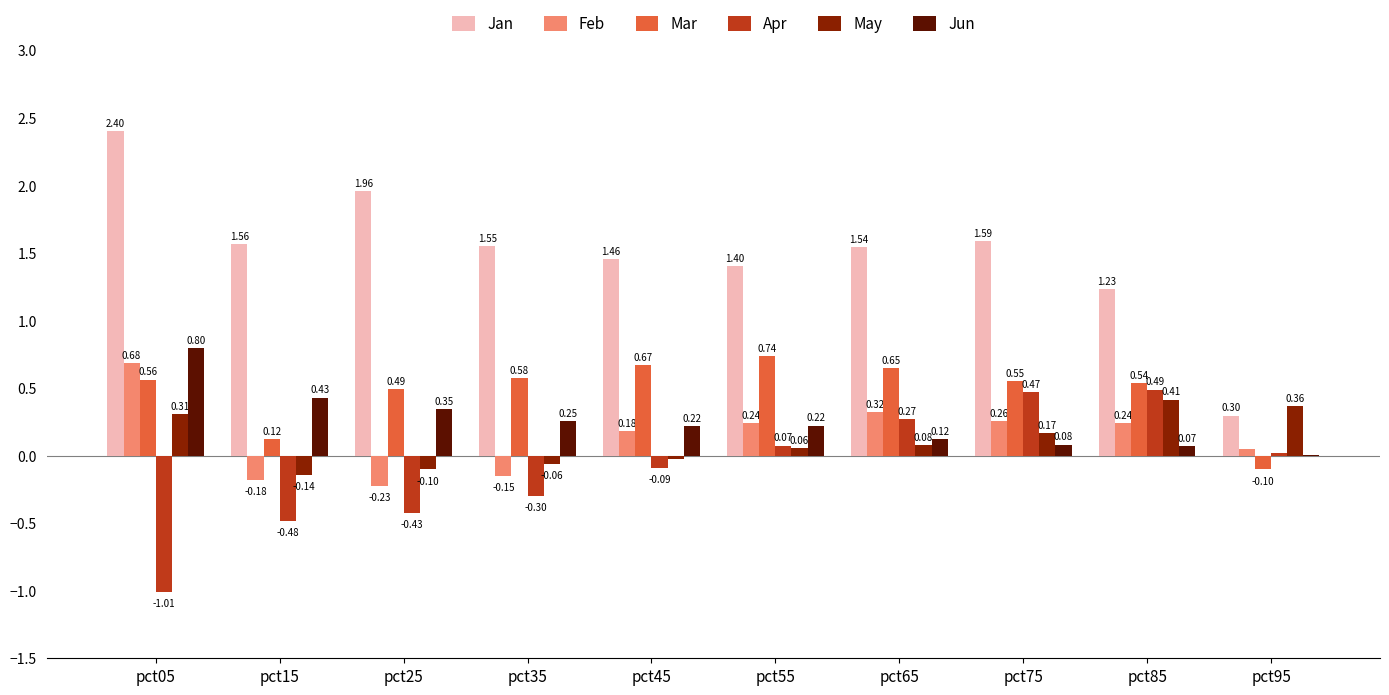

Is the value of Mar at pct65 greater than the value of Jan at pct75?

No